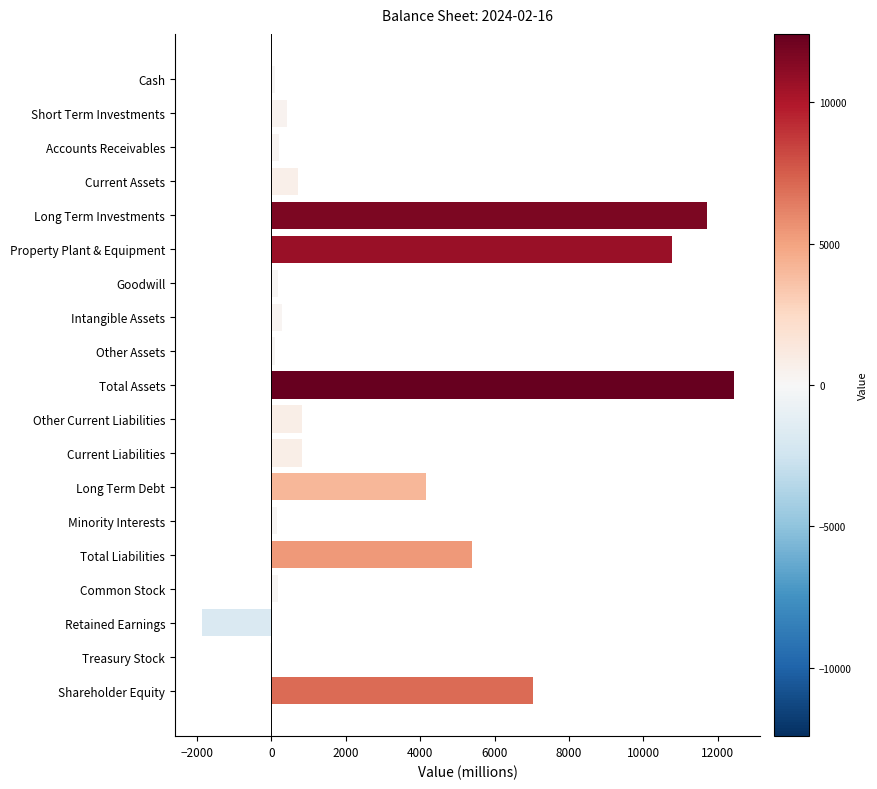

Which has a higher value, Current Assets or Intangible Assets?

Current Assets